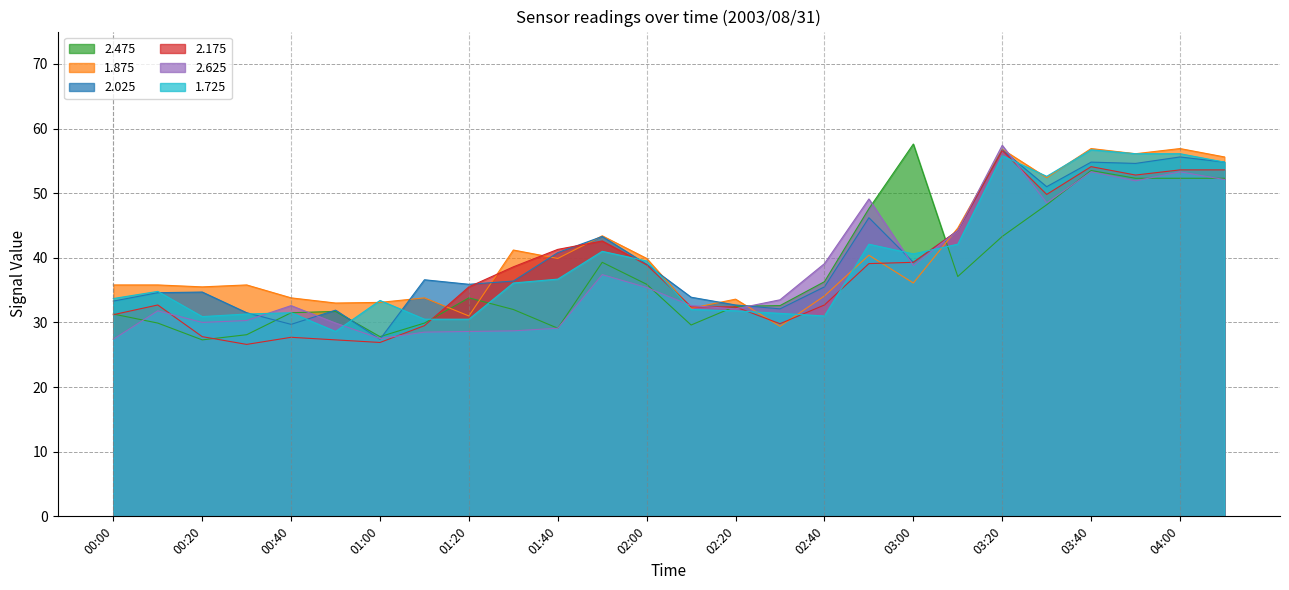

What is the label of the 22nd point from the left?

03:30